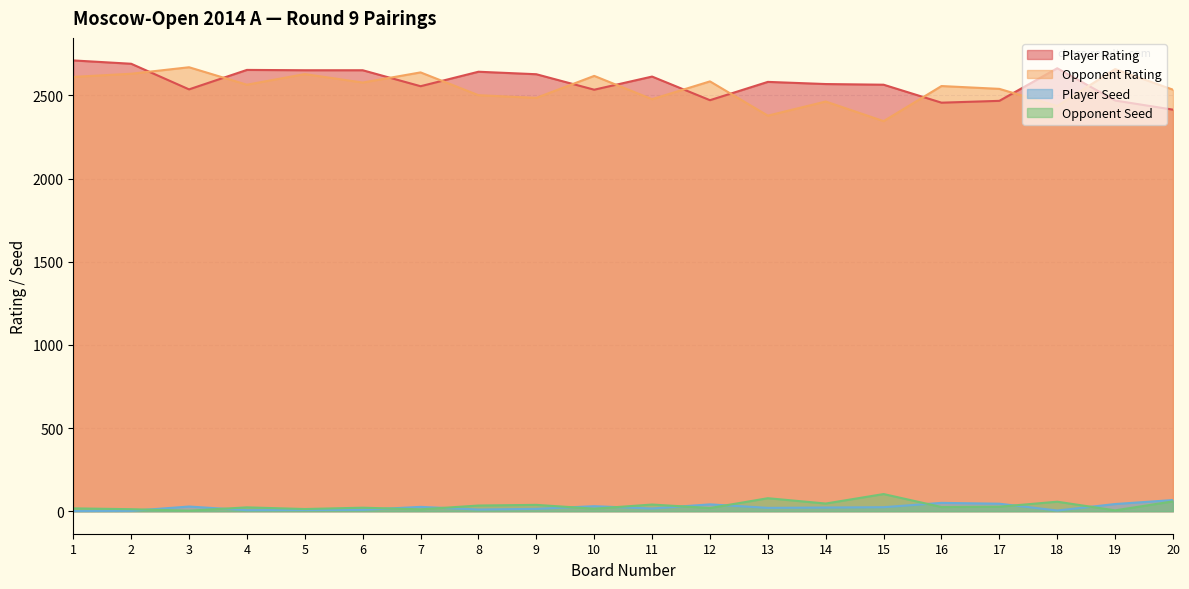

What is the sum of the Opponent Rating values at 6 and 12?

5161